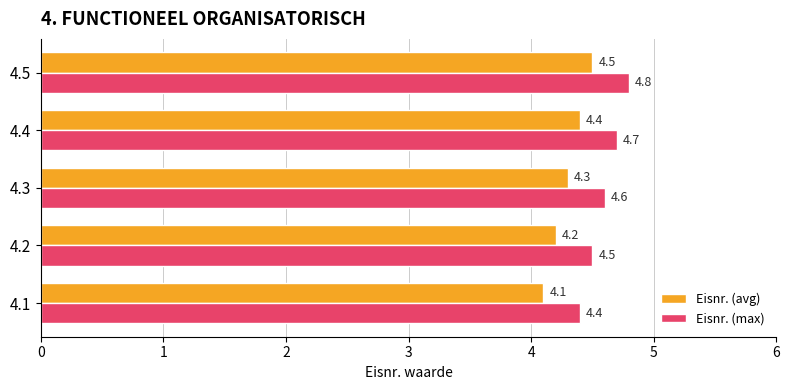

Which series has the largest total across all categories?

Eisnr. (max)